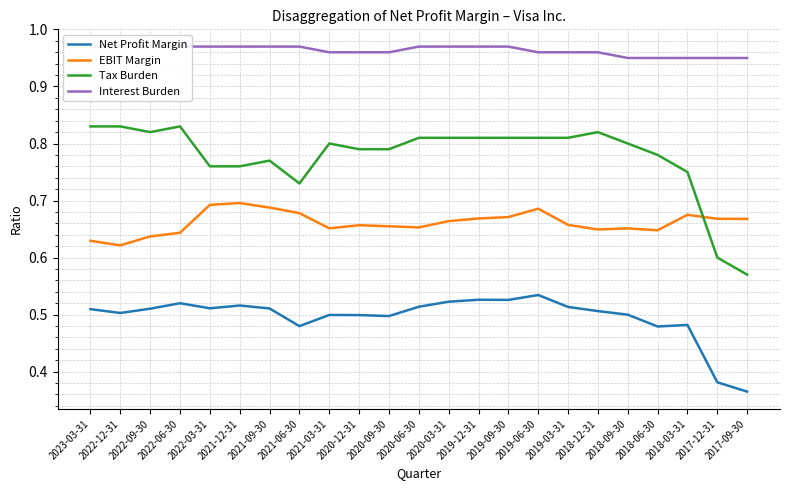

At which category is the sum across all series the highest?

2019-06-30